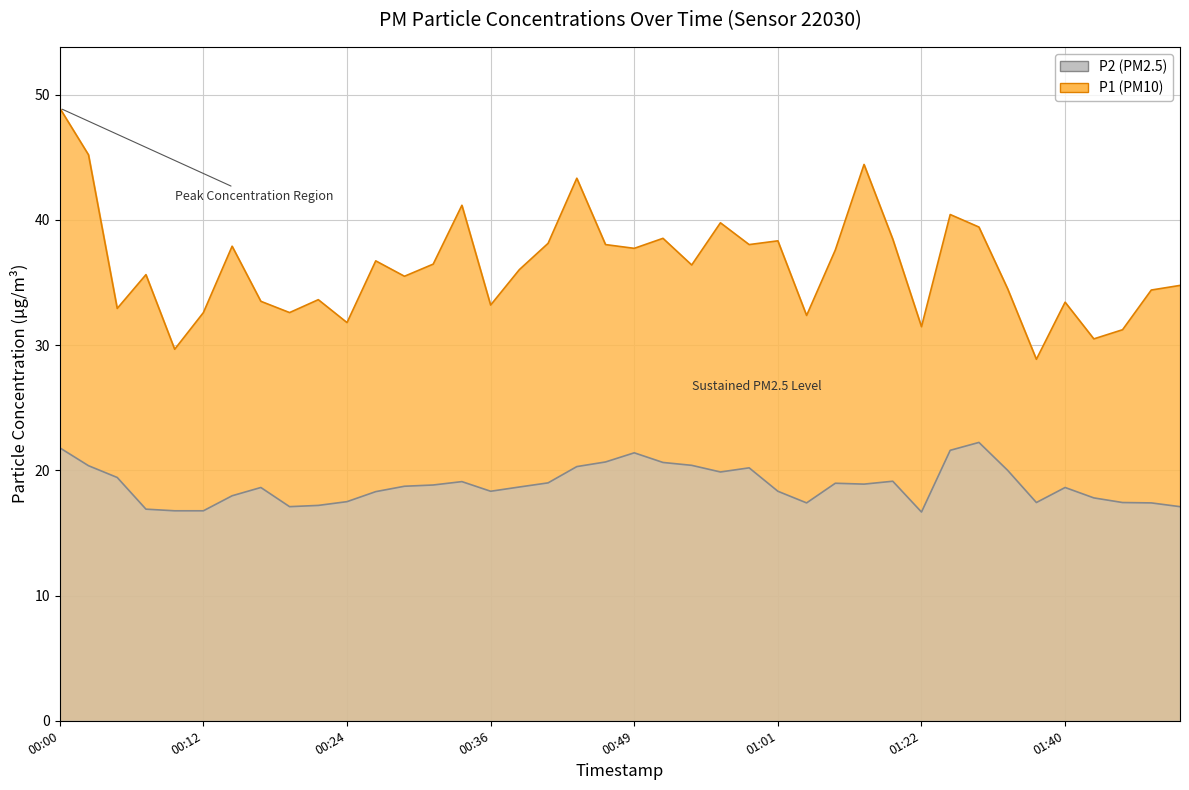

Which series changed the most between 00:24 and 00:29?

P1